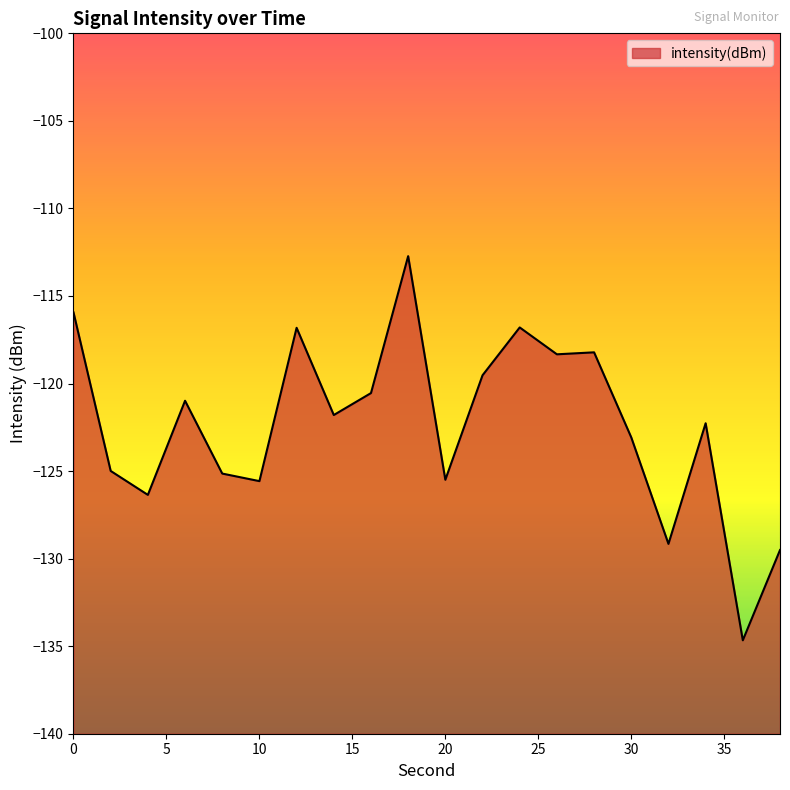

Which label corresponds to the largest value in the chart?

18